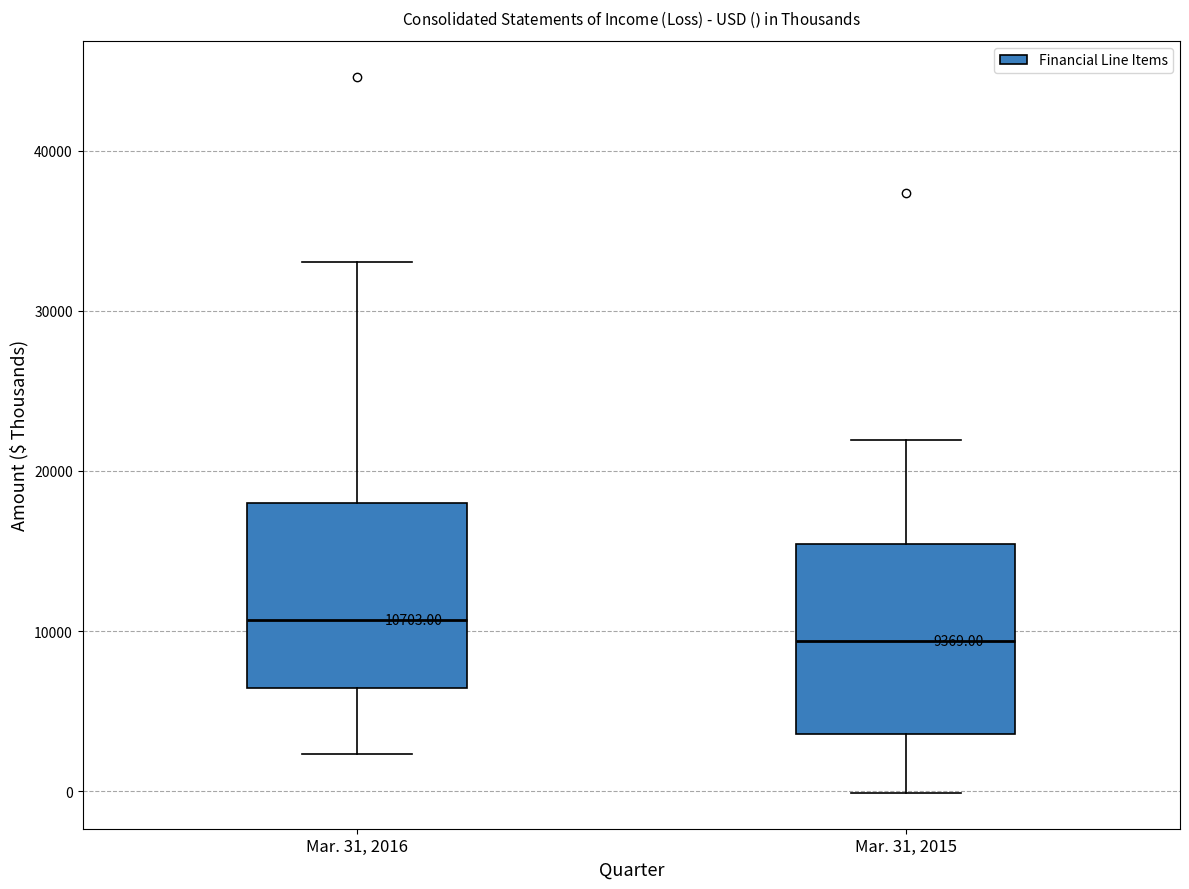

Which box has the lowest median line?

Mar. 31, 2015